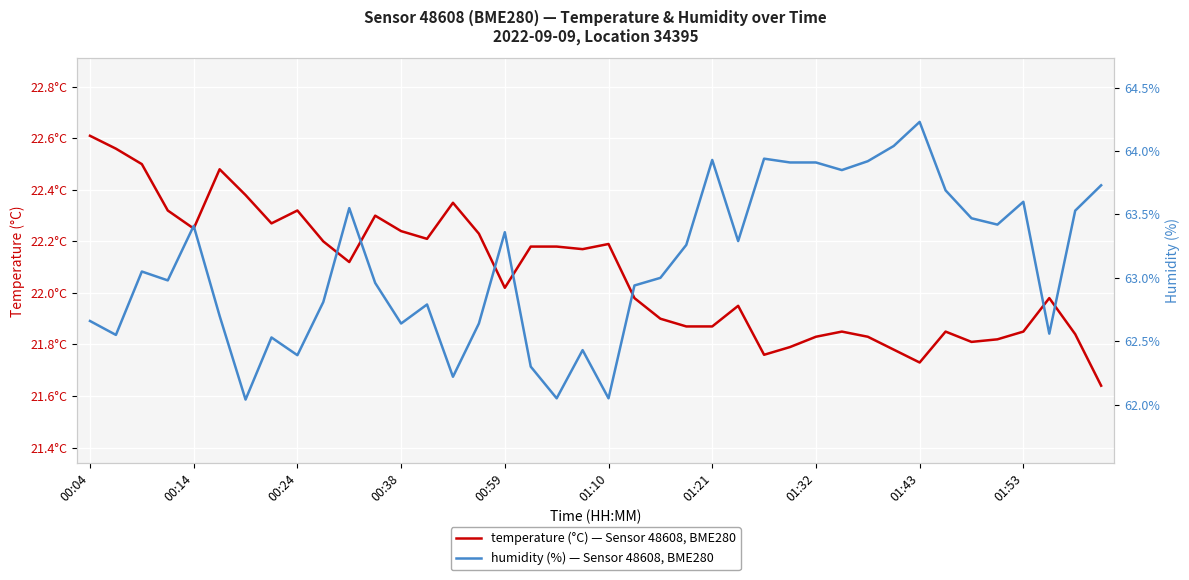

At which label is humidity closest to 63?

22